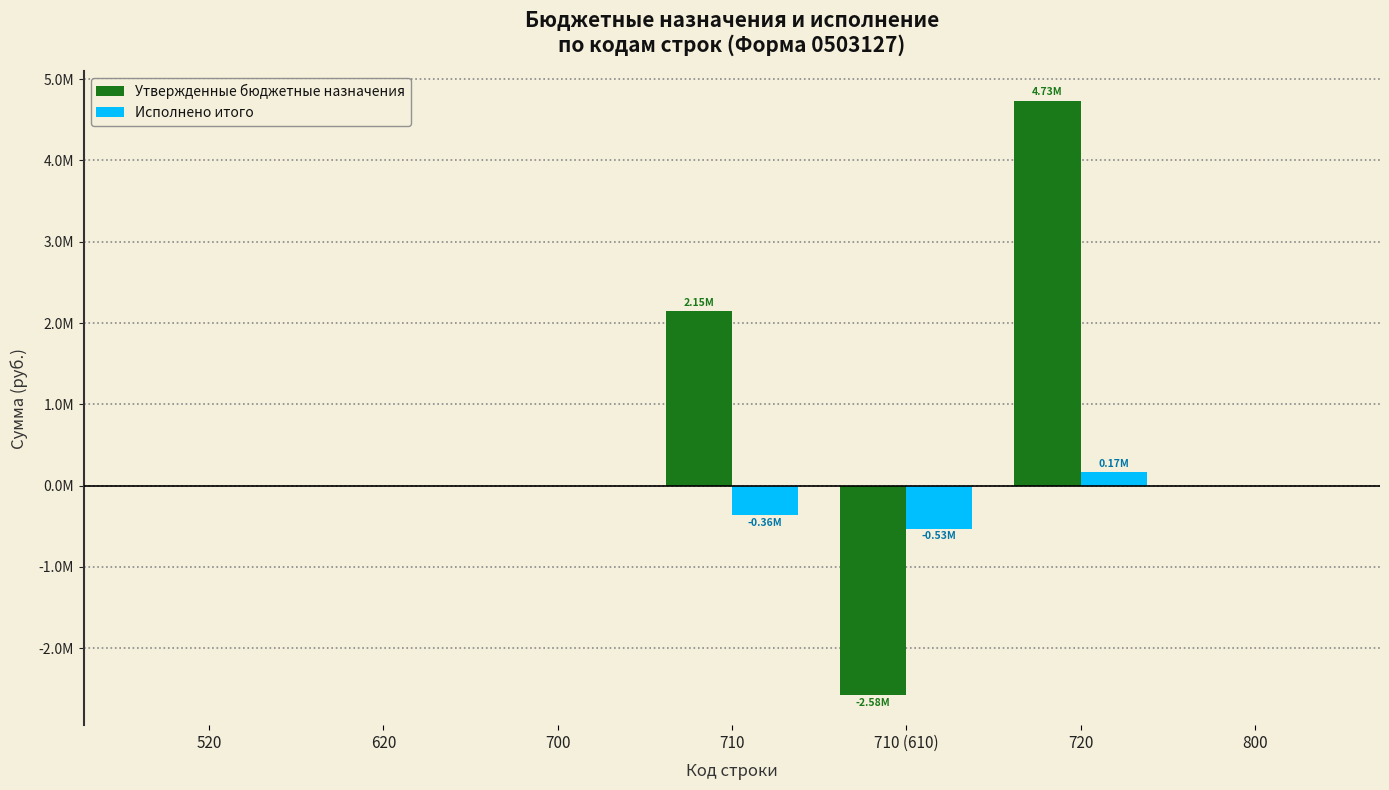

True or false: Исполнено итого has a value of -878282.0 at 710 (610).

False